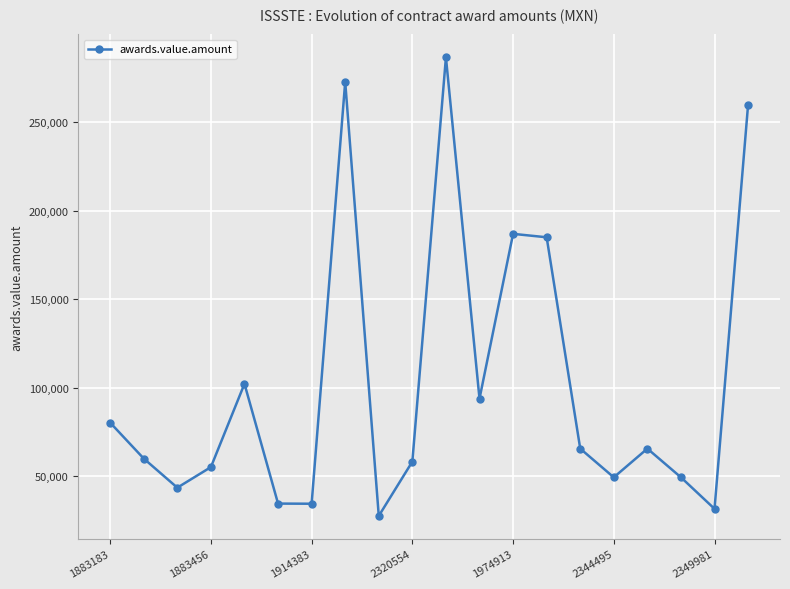

How many points are higher than both their immediate neighbors (excluding endpoints)?

5